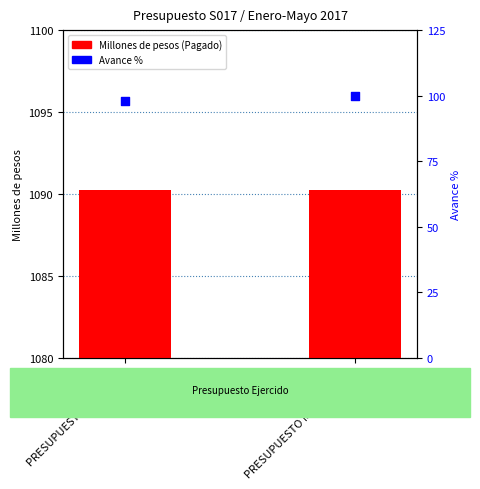

Is the value of Avance % at PRESUPUESTO MODIFICADO greater than the value of Millones de pesos (Pagado) at PRESUPUESTO ORIGINAL?

No